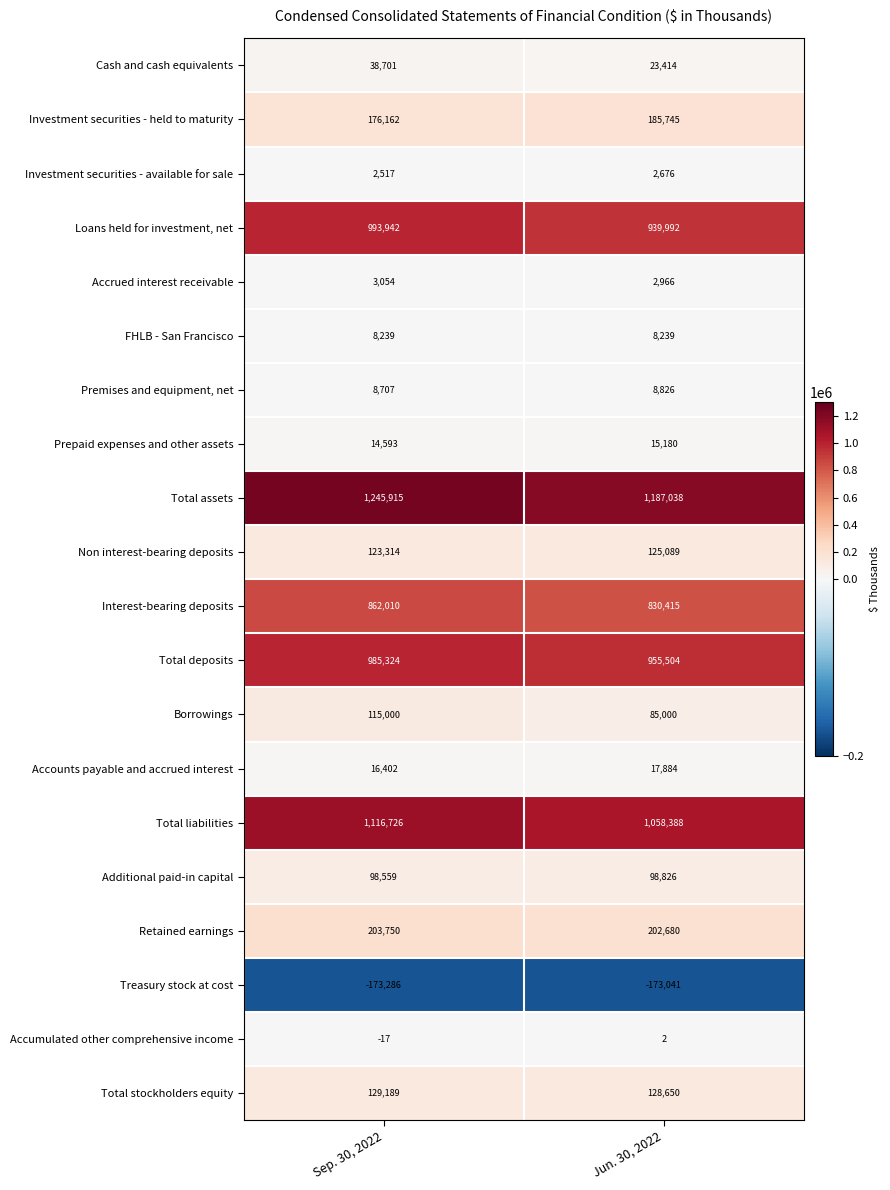

At which category is the sum across all series the highest?

Sep. 30, 2022